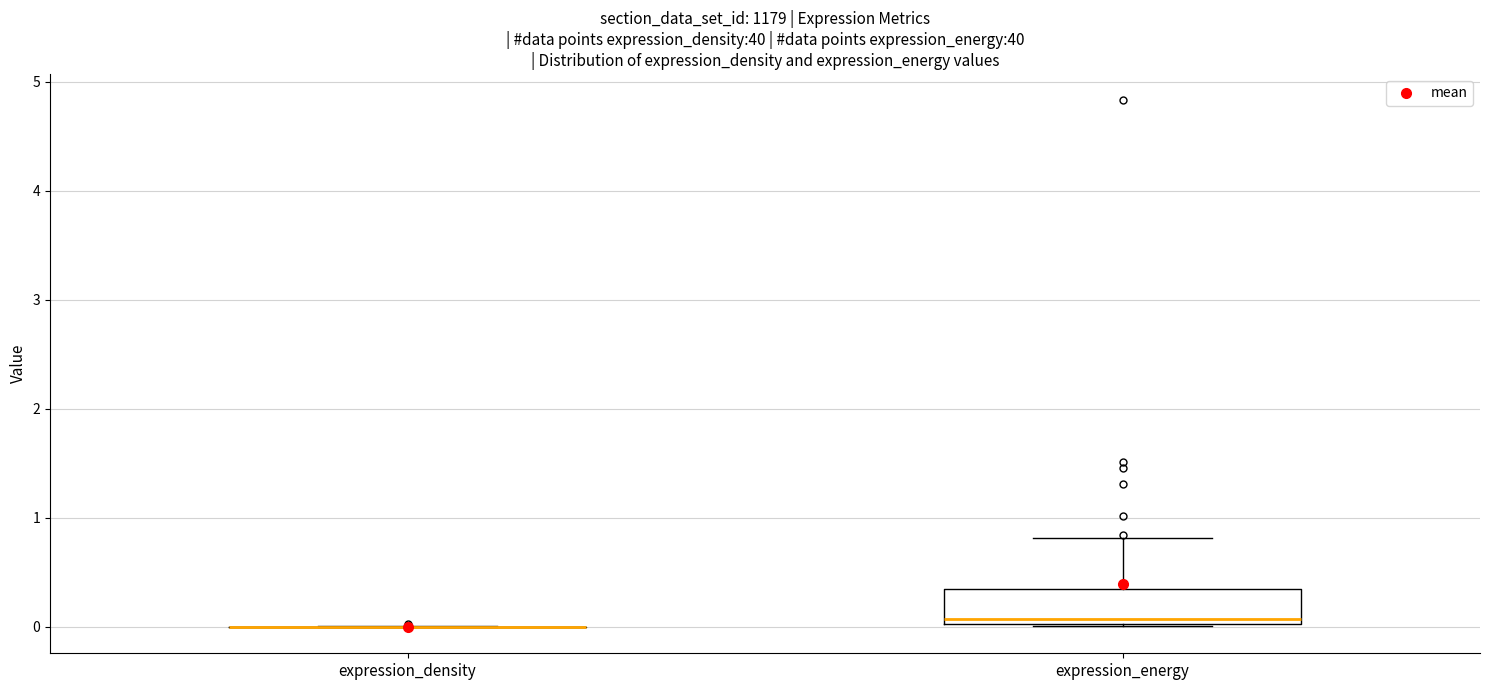

Reading left to right, transcribe this box plot: for each box, give where its median line is, the range the box spans, and where its two whiskers end, as read against the y-axis. The values are not printed on the chart, so give them approximately, as read against the axis.

expression_density: box collapsed to a line at 0.0, whiskers 0.0 to 0.0
expression_energy: median 0.1, box 0.0 to 0.3, whiskers 0.0 to 0.8